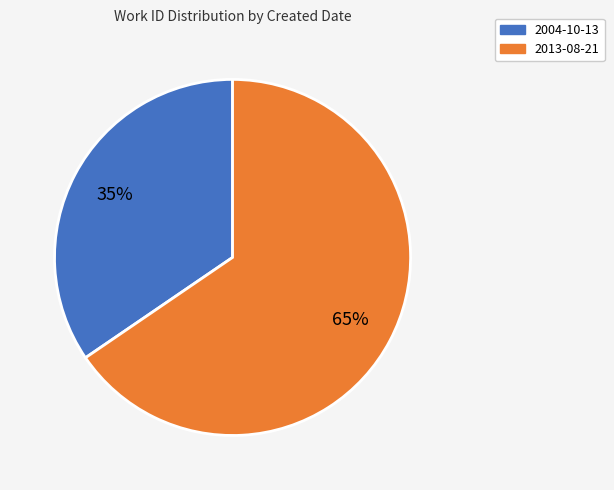

What is the majority slice?

2013-08-21